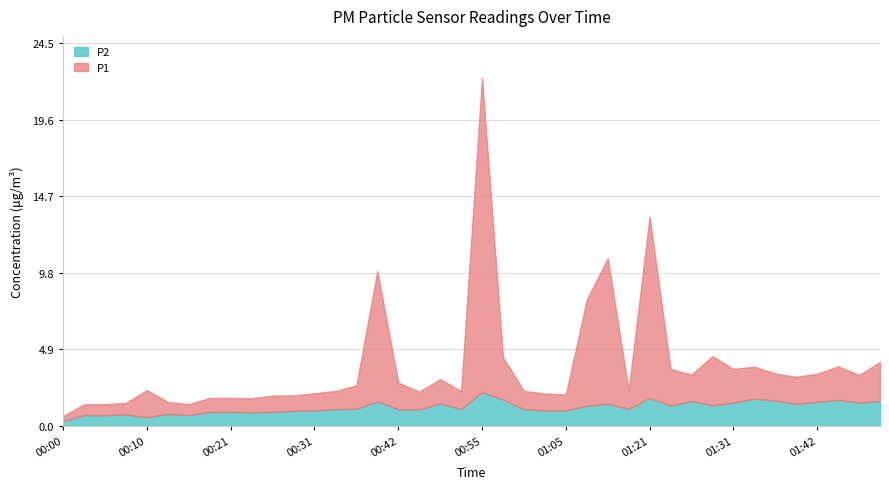

At which category is the sum across all series the highest?

00:55